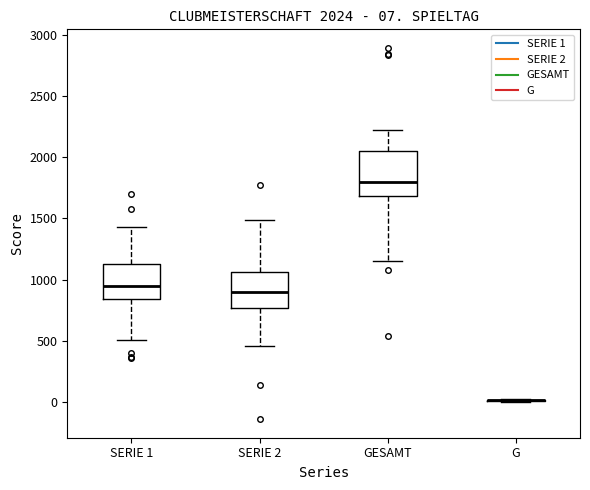

Comparing the boxes themselves (not the whiskers), which one is the tallest?

GESAMT